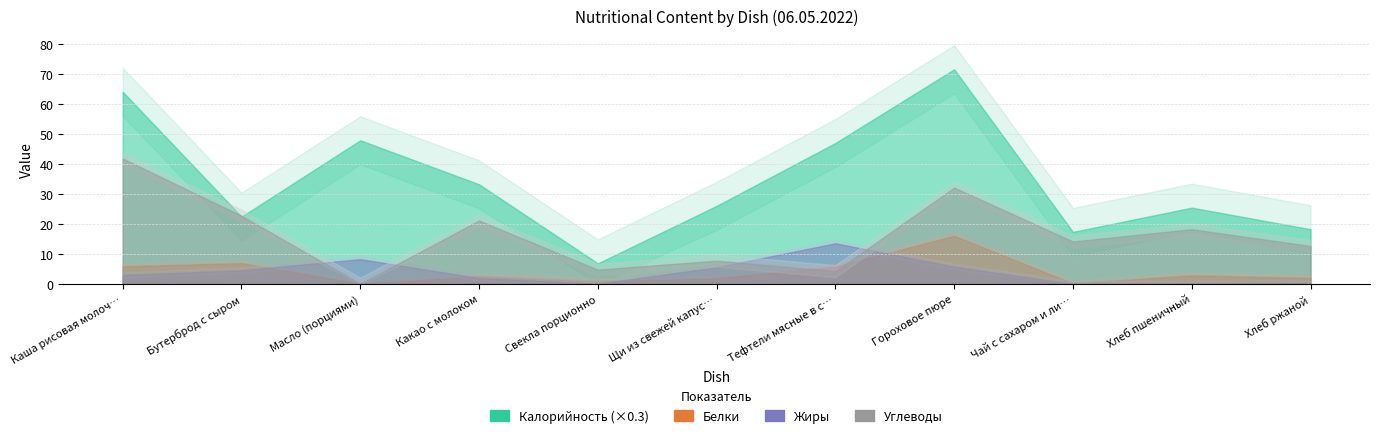

What is the average value of the Калорийность series?

115.5